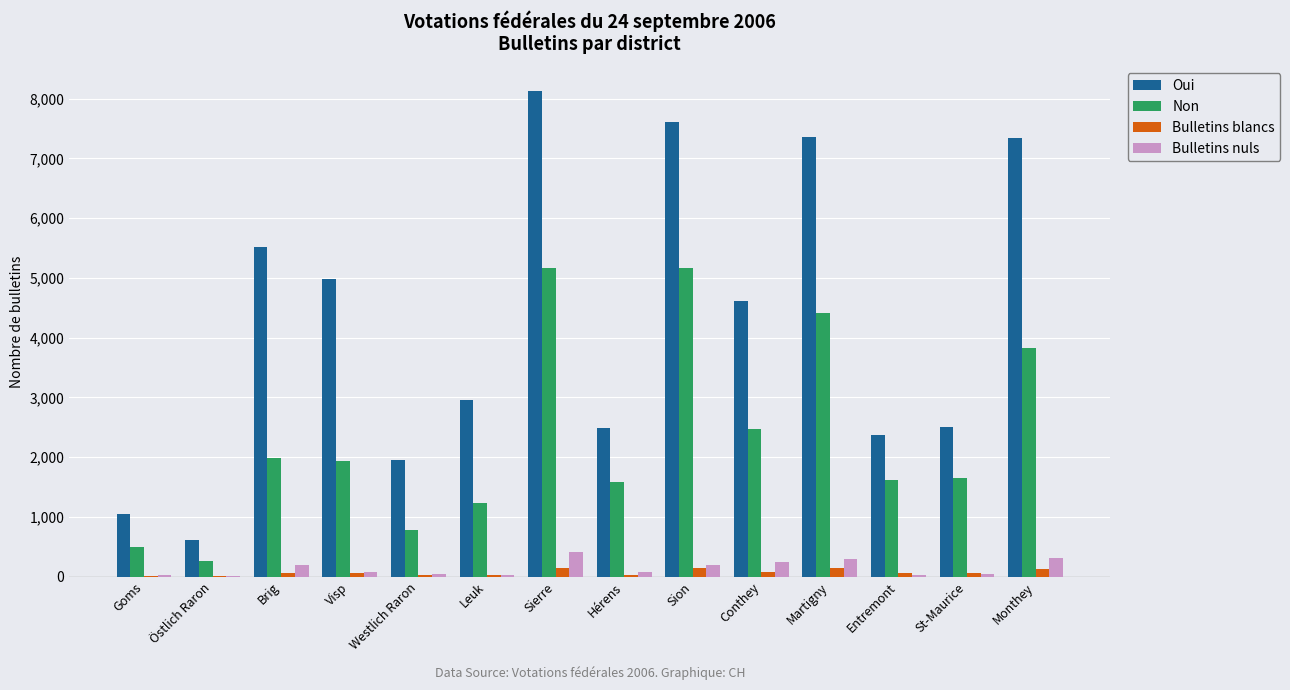

True or false: Oui has a value of 13194 at Sierre.

False